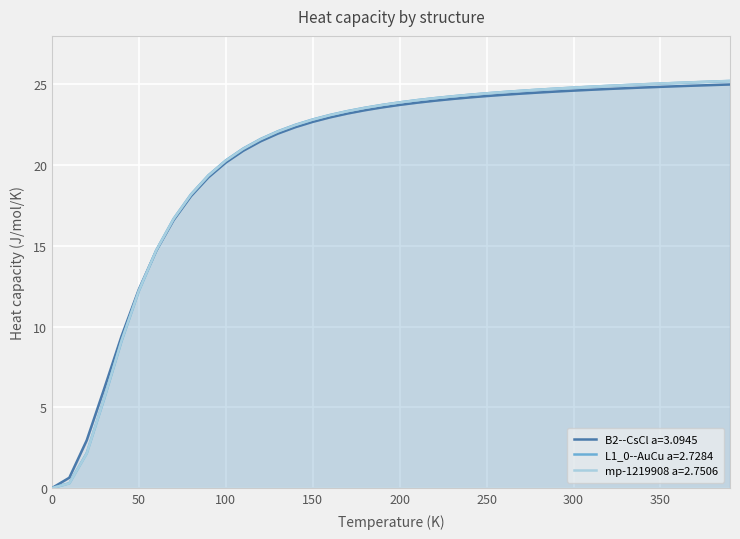

Between which two adjacent categories do mp-1219908 a=2.7506 and L1_0--AuCu a=2.7284 first intersect?

20.0 and 30.0